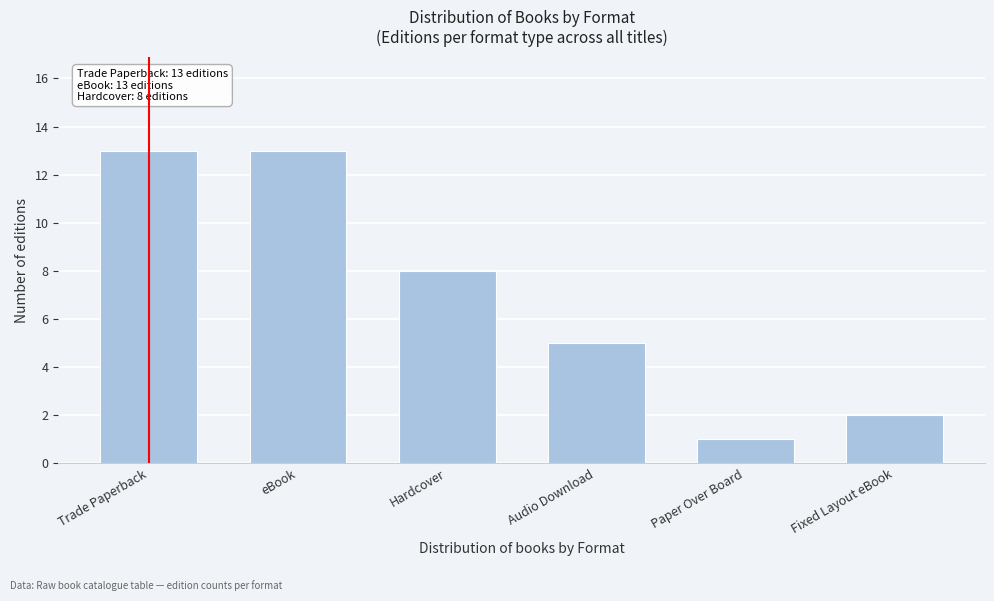

Reading left to right, extract all data points from this chart.

Trade Paperback=13	eBook=13	Hardcover=8	Audio Download=5	Paper Over Board=1	Fixed Layout eBook=2